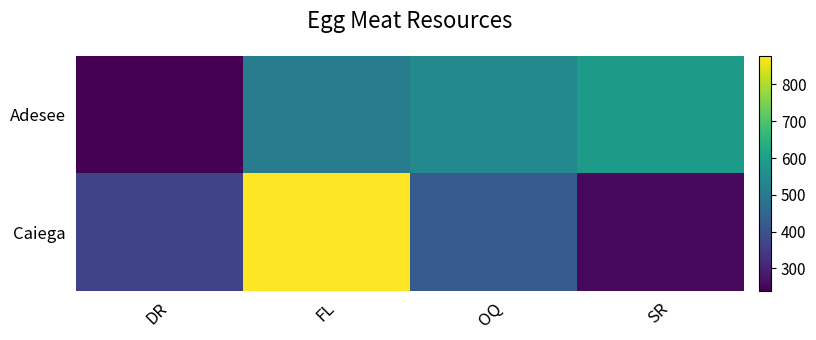

Reading left to right, what are all the values shown in this chart?

Adesee: DR=239	FL=509	OQ=539	SR=586
Caiega: DR=370	FL=878	OQ=423	SR=254